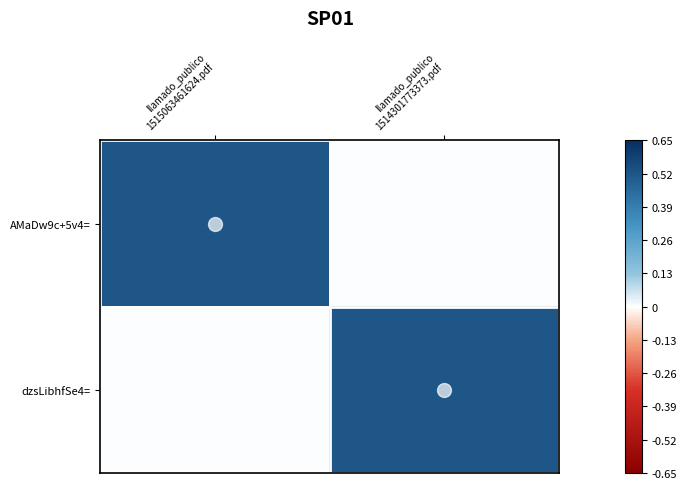

What is the maximum value shown in the chart?

0.5